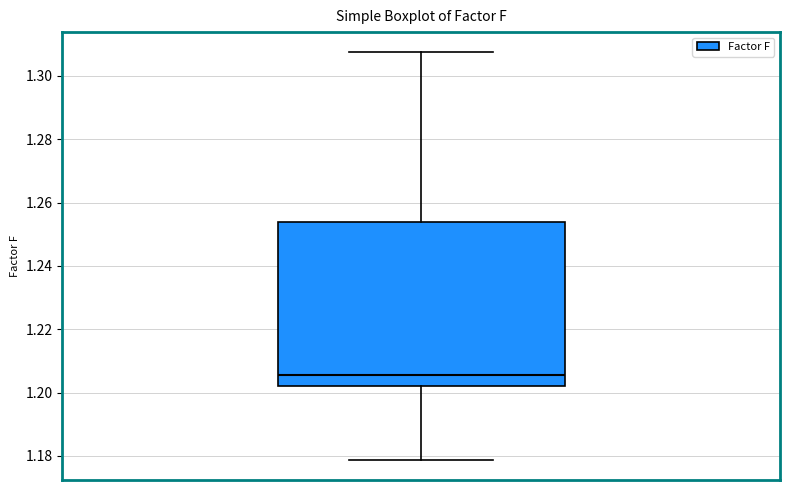

Transcribe this box plot: give where the median line is, the range the box spans, and where the two whiskers end, as read against the y-axis. The values are not printed on the chart, so give them approximately, as read against the axis.

median 1.206, box 1.202 to 1.254, whiskers 1.178 to 1.308